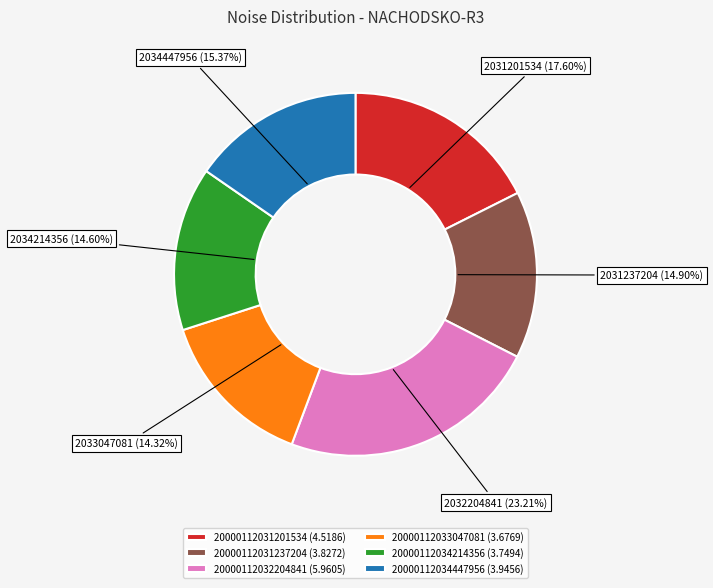

Which category has the biggest portion of the pie?

20000112032204841